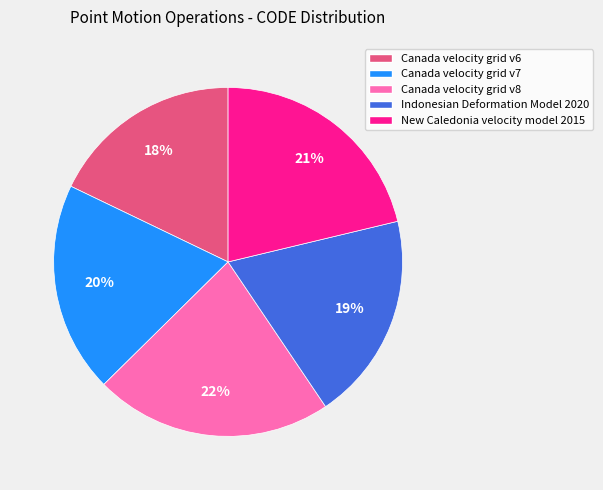

What percentage is the Canada velocity grid v6 slice, to the nearest percent?

18%